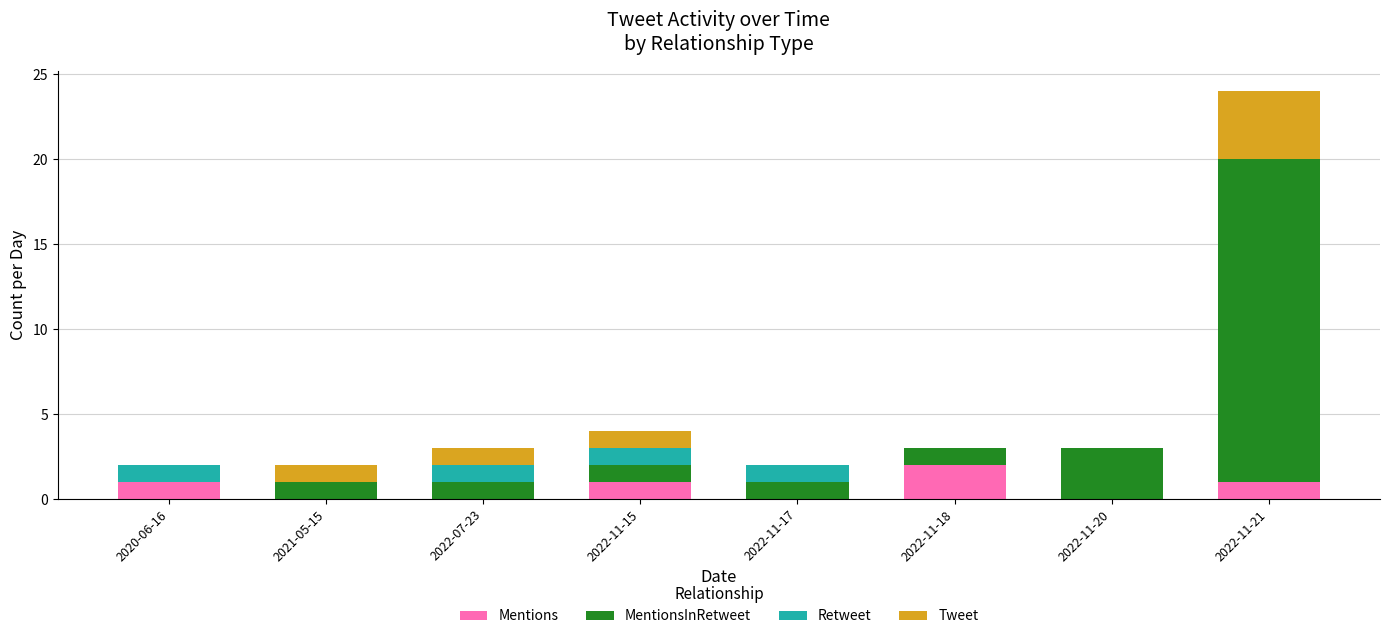

At which category is the sum across all series the highest?

2022-11-21